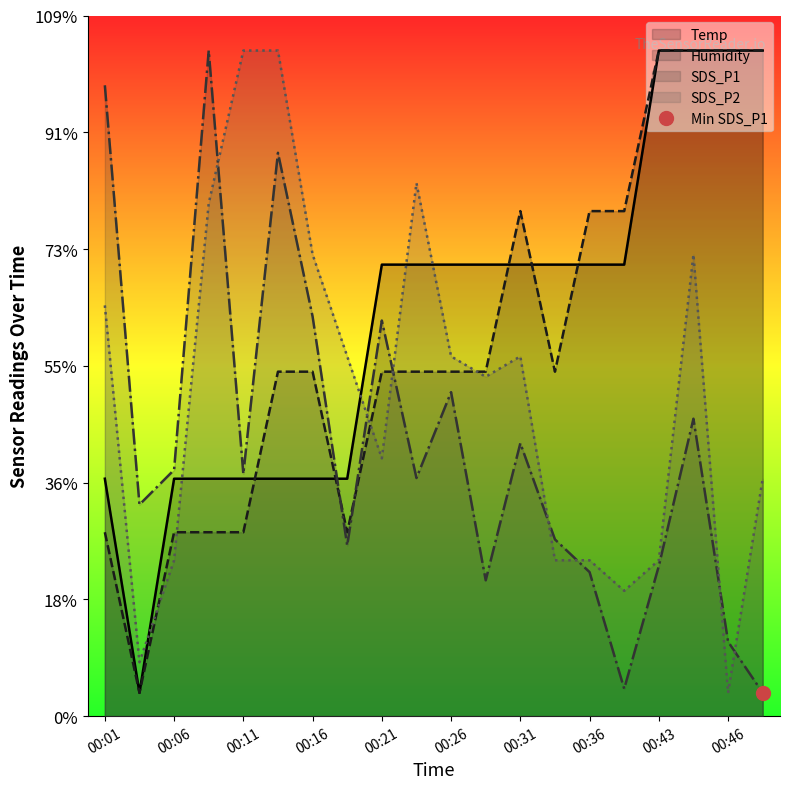

True or false: Humidity has a value of 44.7 at 00:26.

False